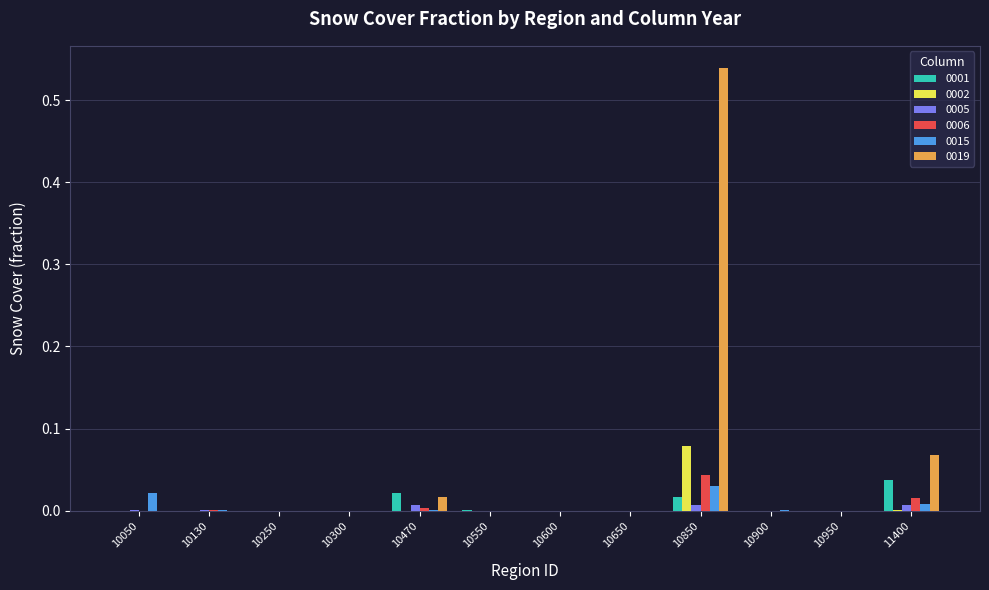

Which category has the highest value across all series?

10850